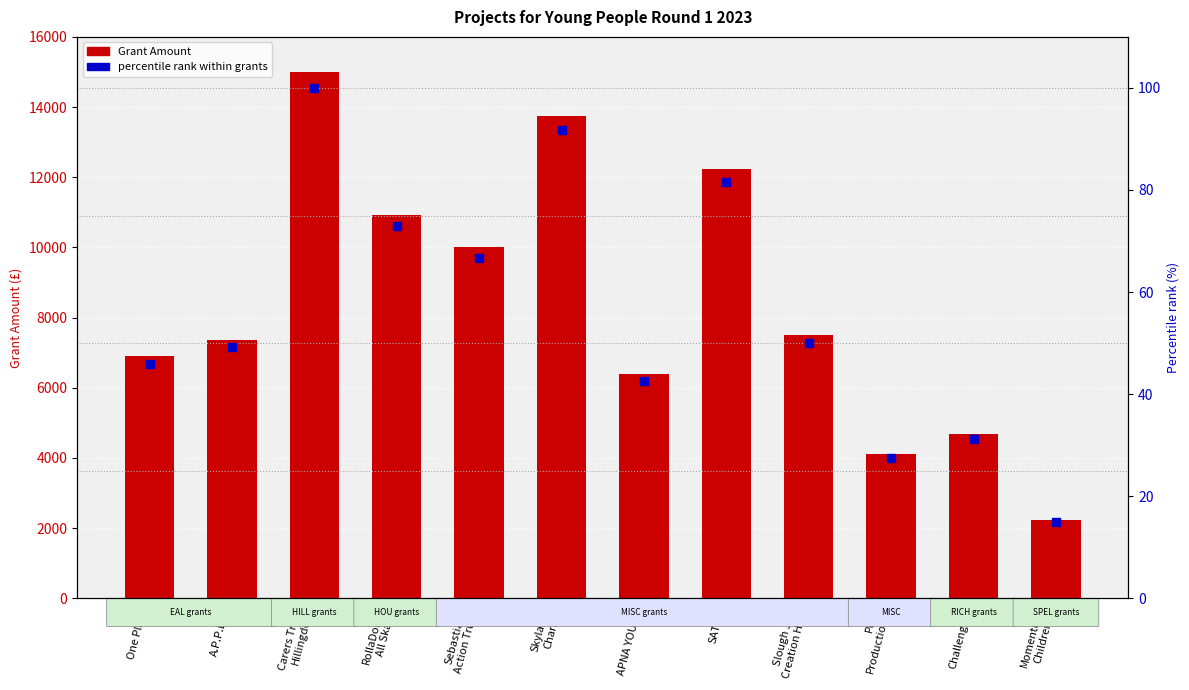

Which series contains the lowest Y value?

percentile rank within grants